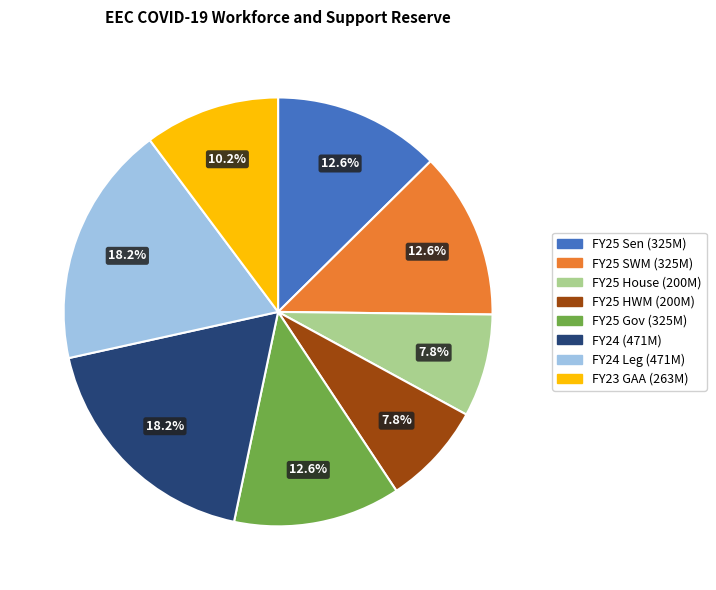

Does any single category account for the majority?

No